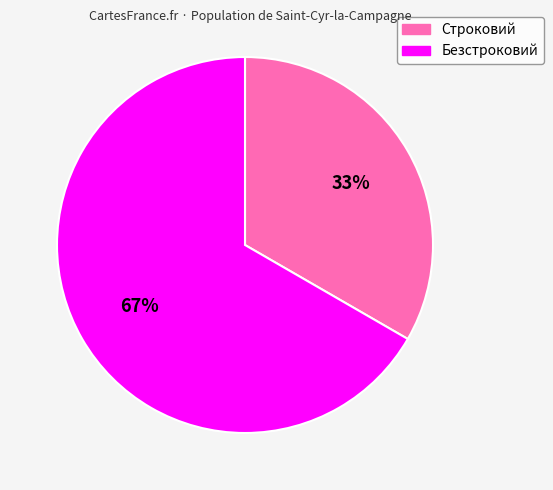

Is the sum of Безстроковий and Строковий greater than half?

Yes